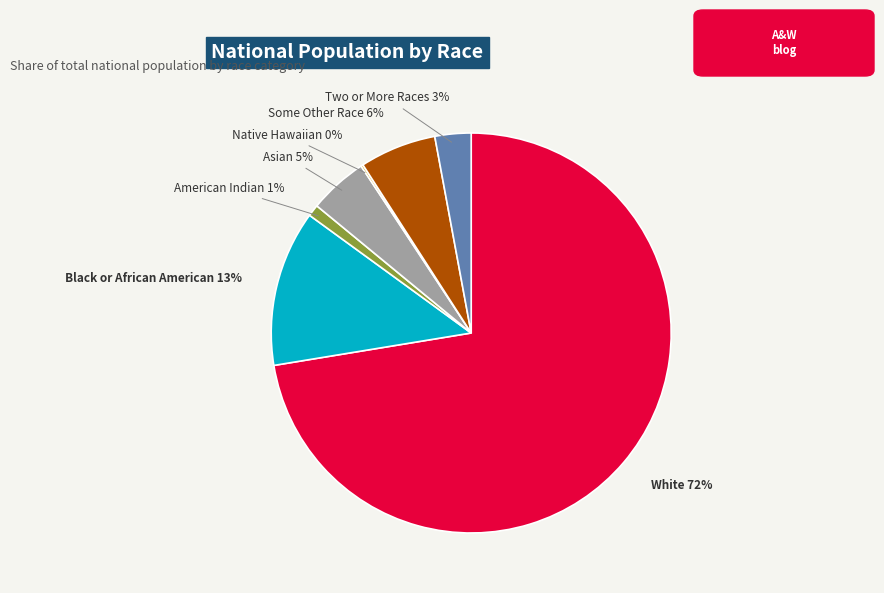

Is there any slice that represents more than half of the pie?

Yes